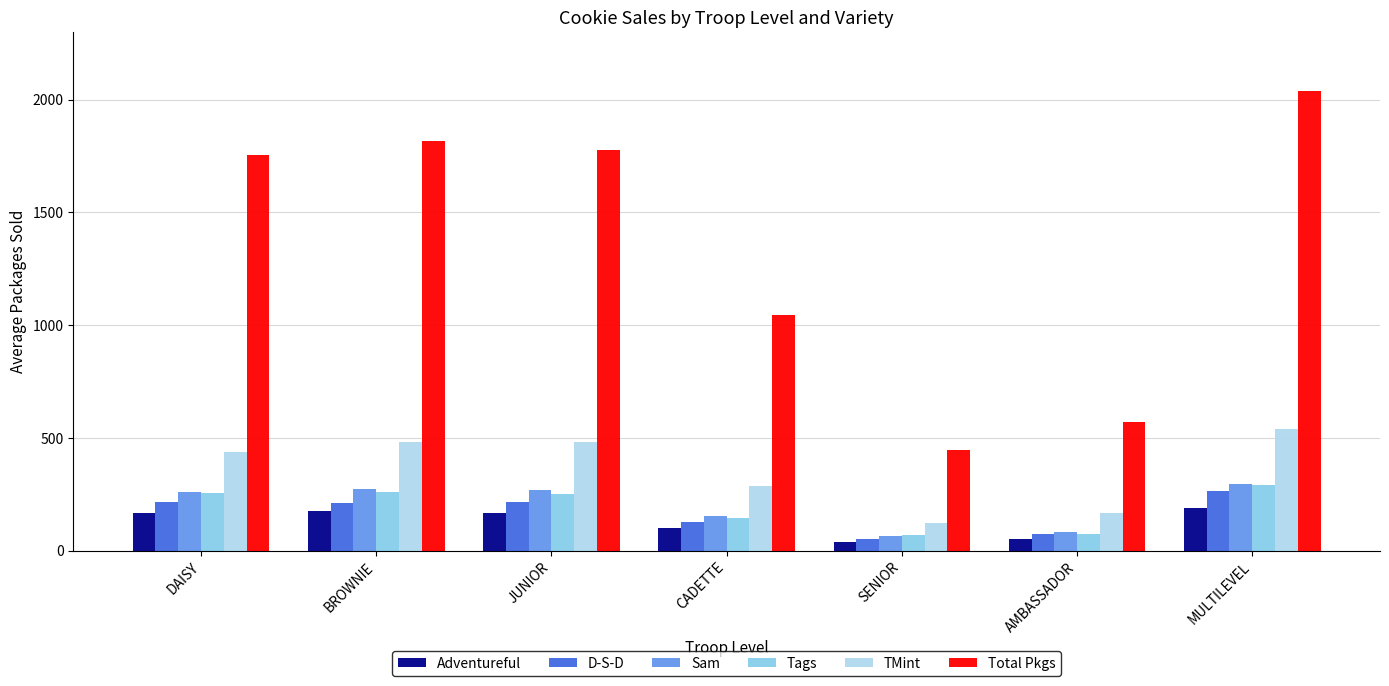

Which series has the largest total across all categories?

Total Pkgs